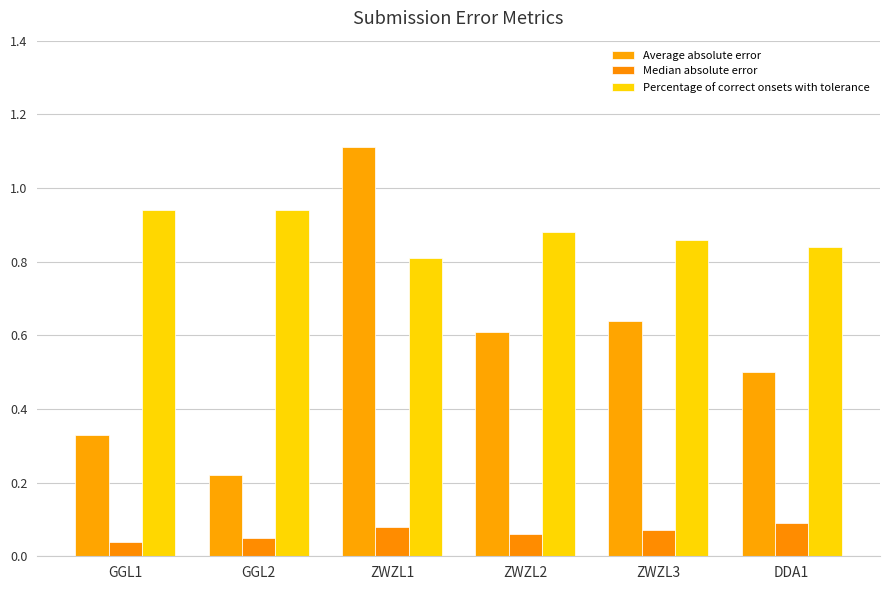

At which category is the sum across all series the highest?

ZWZL1